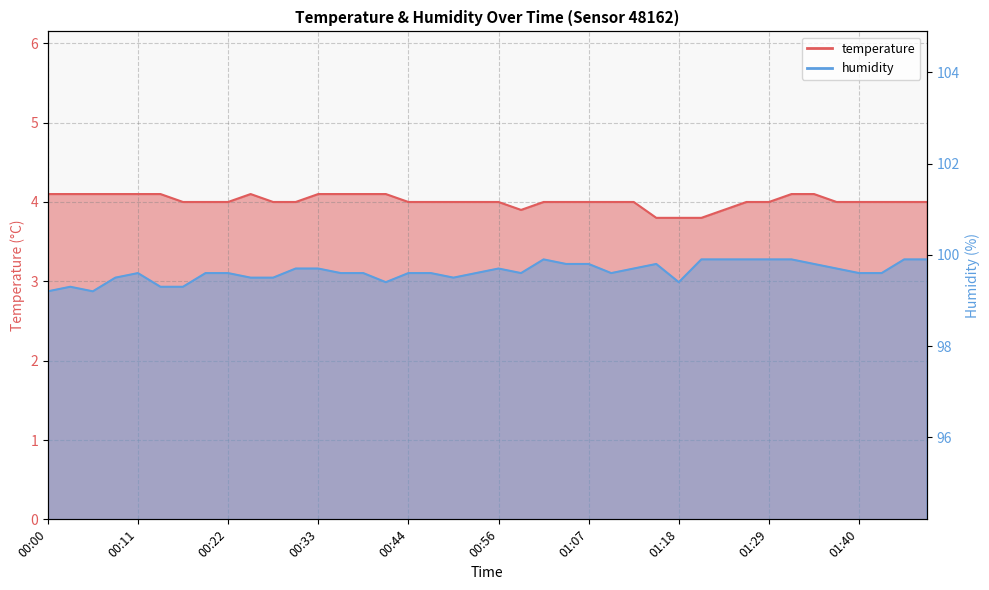

What is the total value across all series at 00:03?

103.4